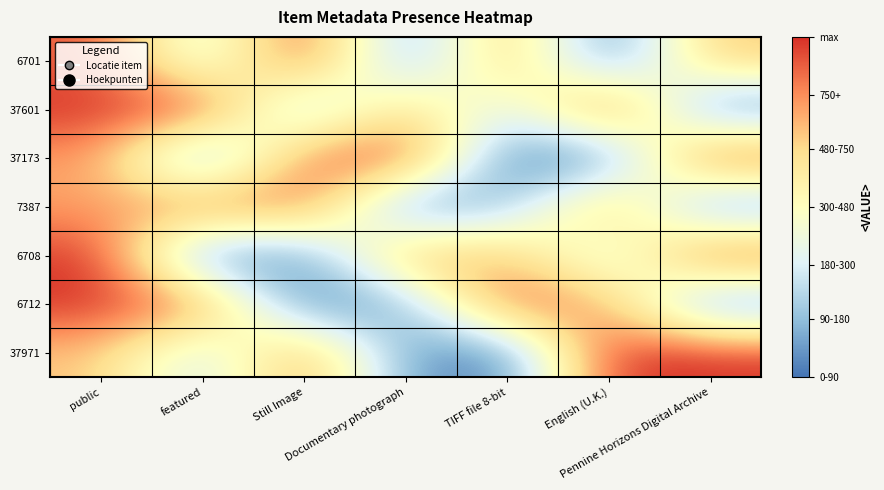

What is the total value across all series at English (U.K.)?

3.9